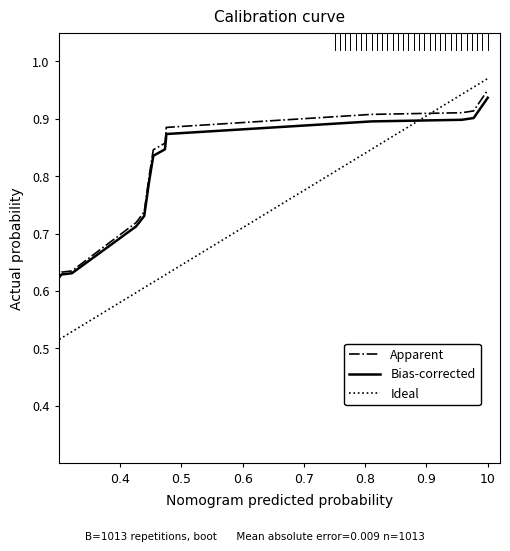

Which series has the widest spread of values?

Ideal